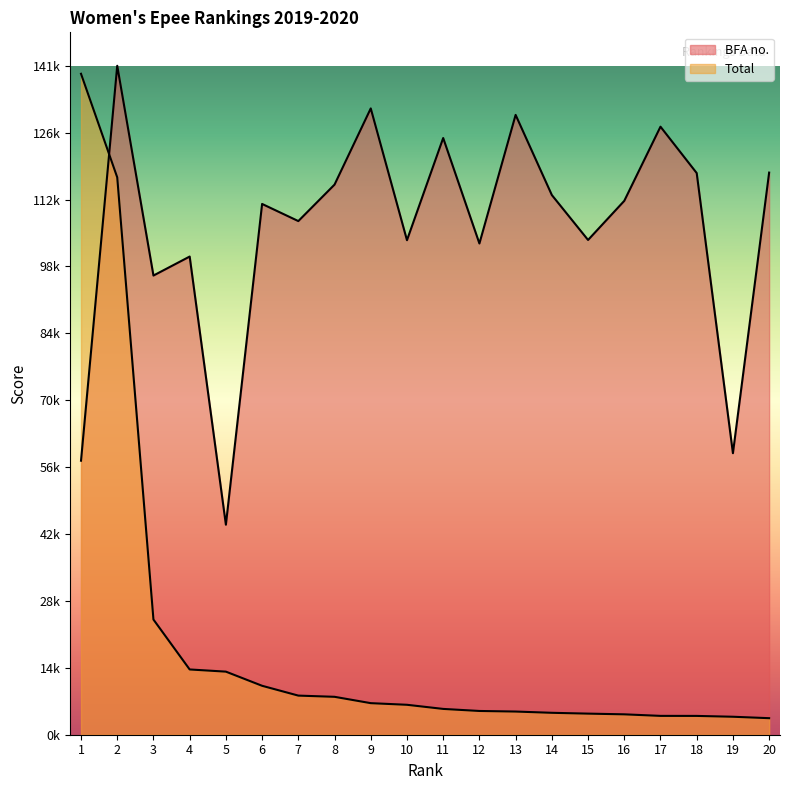

At which category does BFA no. reach its first local valley?

3